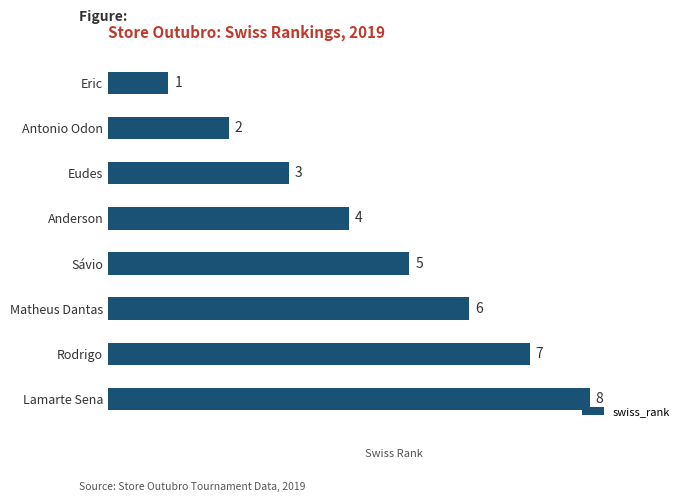

List the labels in order of value, smallest first.

Eric, Antonio Odon, Eudes, Anderson, Sávio, Matheus Dantas, Rodrigo, Lamarte Sena